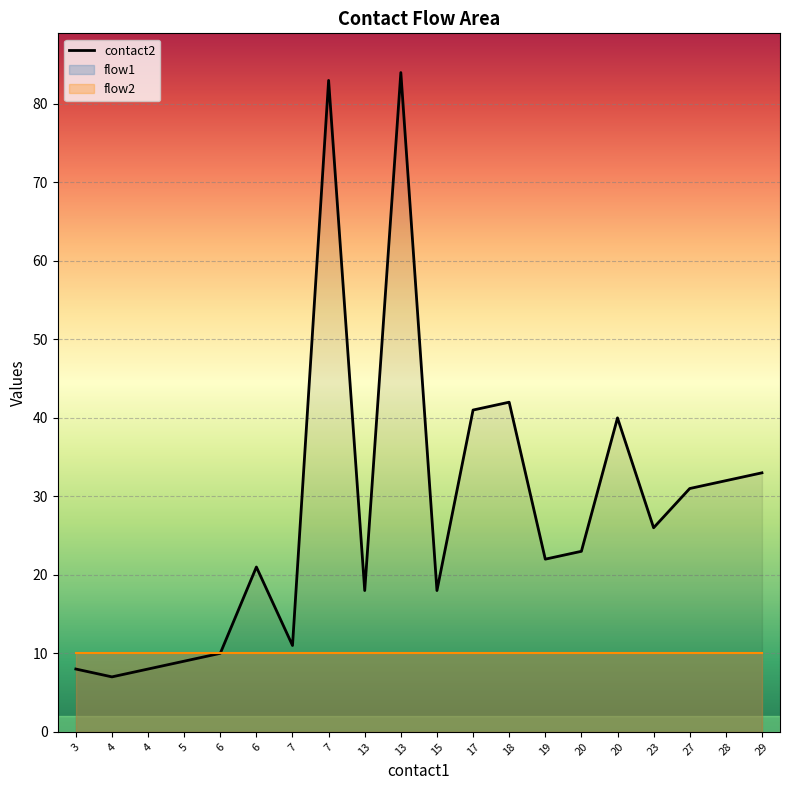

What is the value of the flow1 point at the 4th from the left?

1